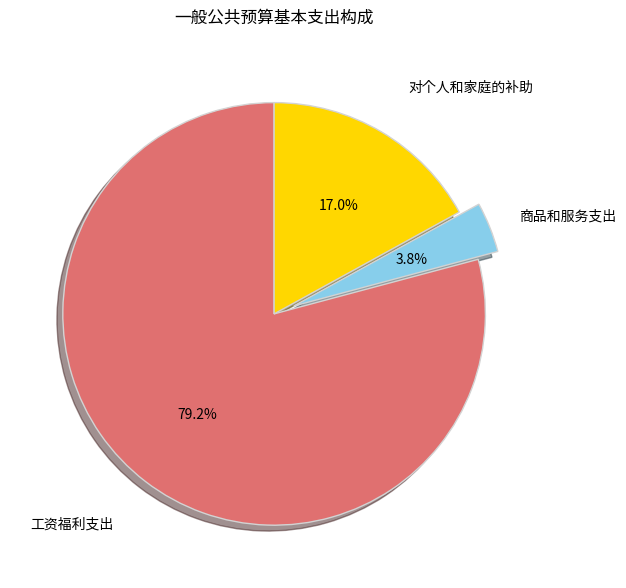

The 对个人和家庭的补助 slice represents 17% of the pie. True or false?

True